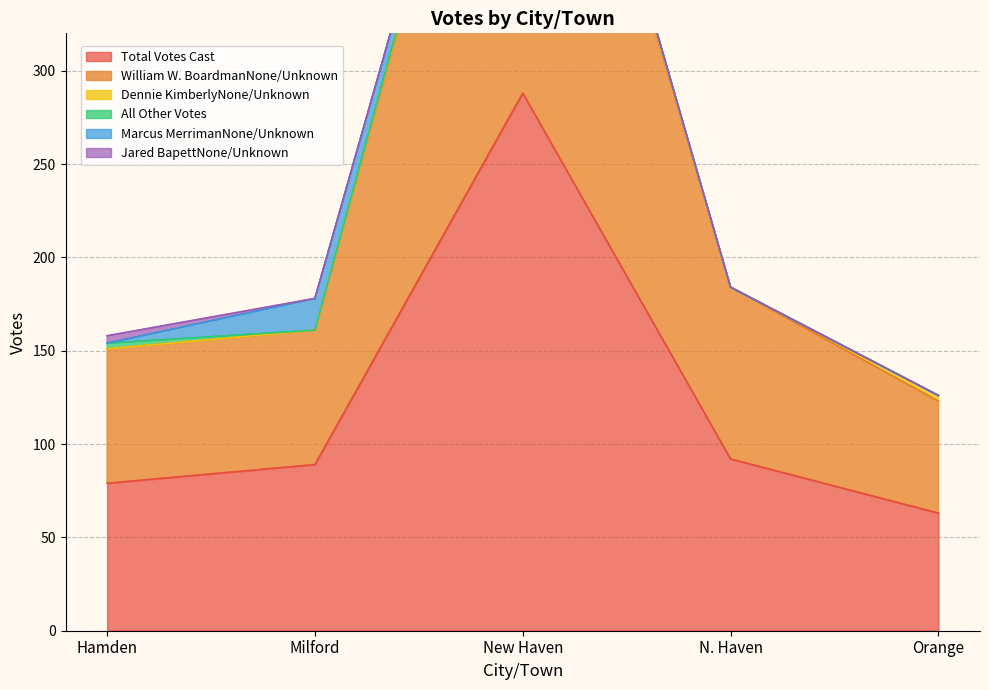

True or false: All Other Votes has a value of 0 at N. Haven.

True